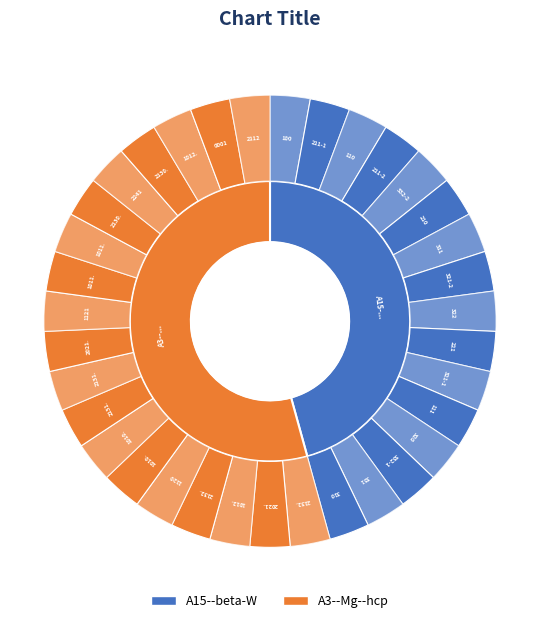

How many slices are in this pie chart?

2